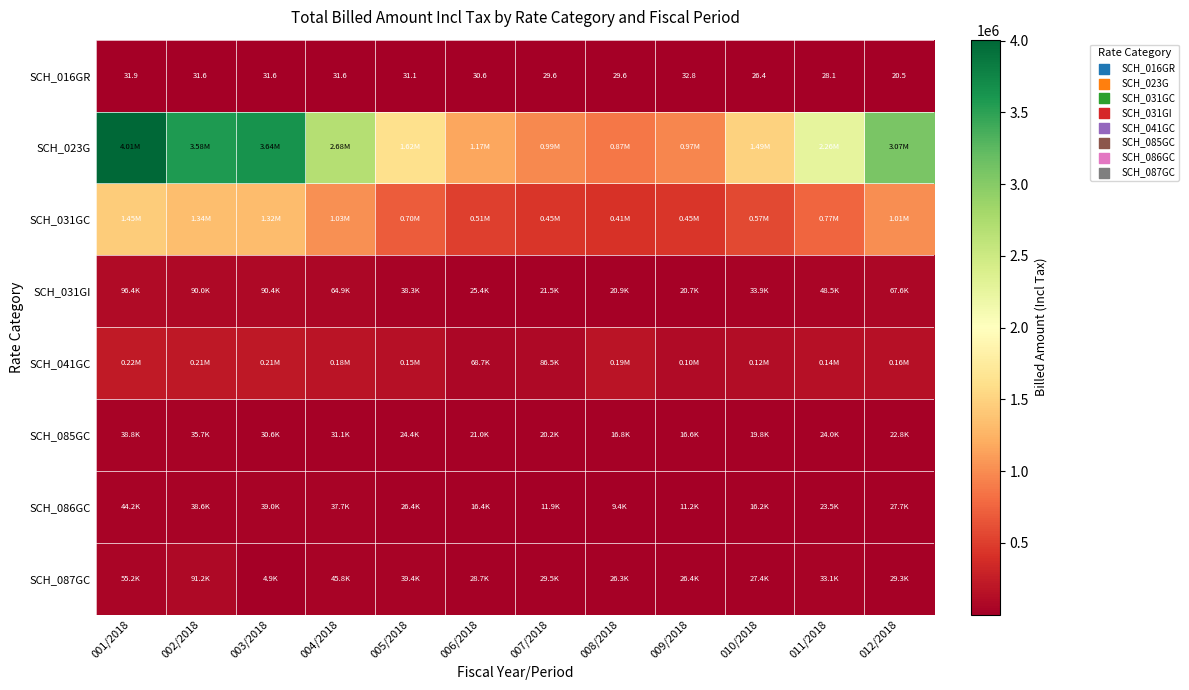

Rank the series by their maximum value, from highest to lowest.

SCH_023G, SCH_031GC, SCH_041GC, SCH_031GI, SCH_087GC, SCH_086GC, SCH_085GC, SCH_016GR